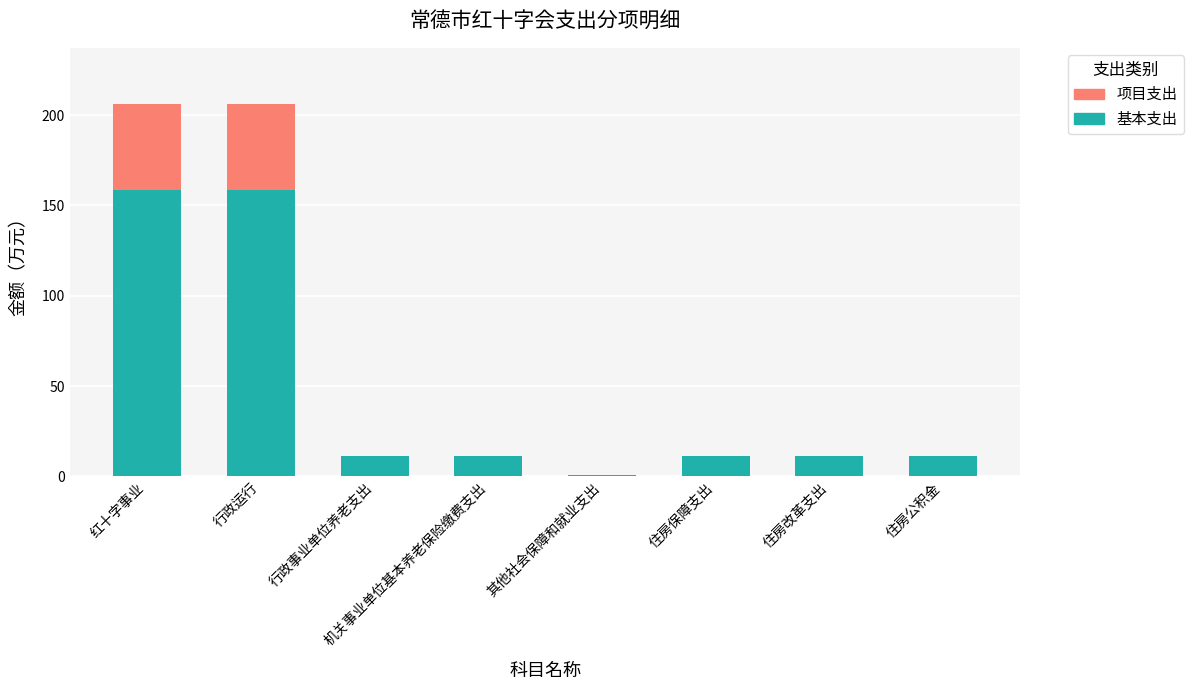

The 基本支出 series shows 158.3 at 行政运行. True or false?

True